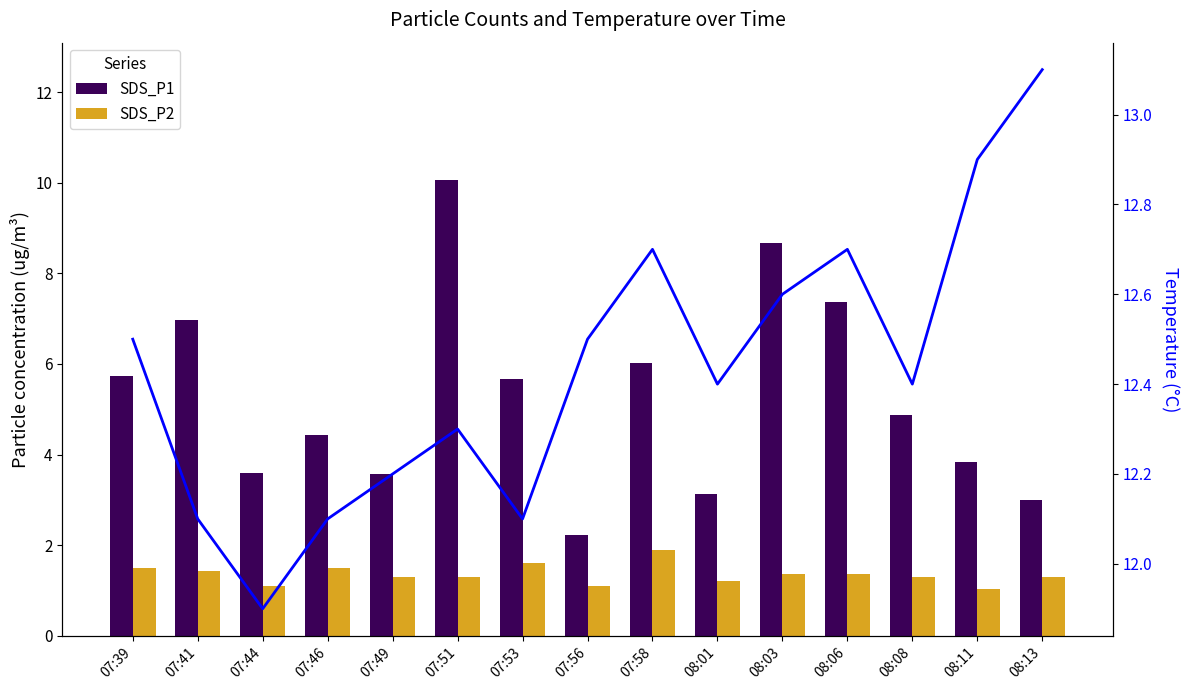

At 07:58, list the series in order from smallest to largest.

SDS_P2, SDS_P1, Temp